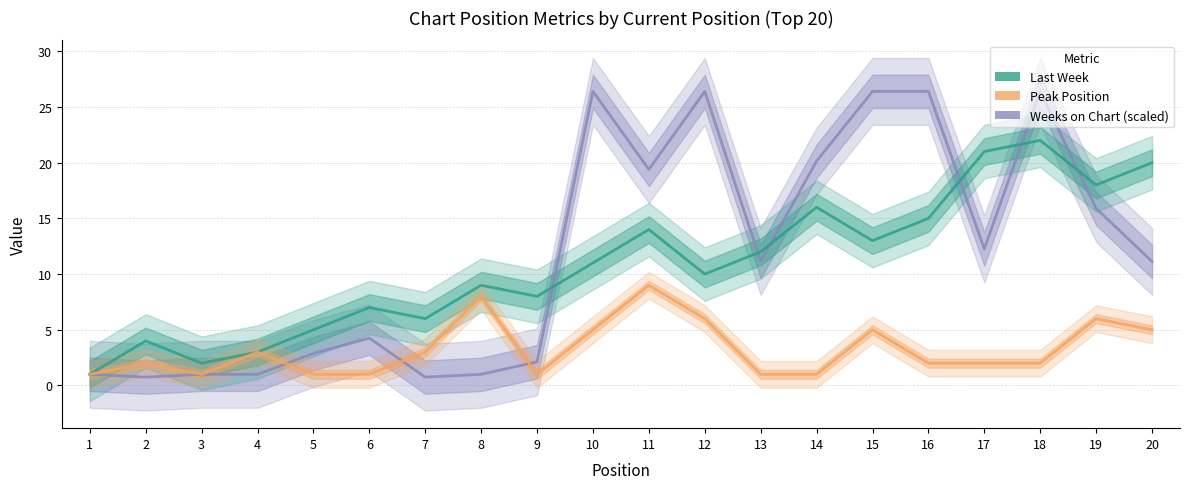

Where do Last Week and Weeks on Chart first cross each other?

1 and 2